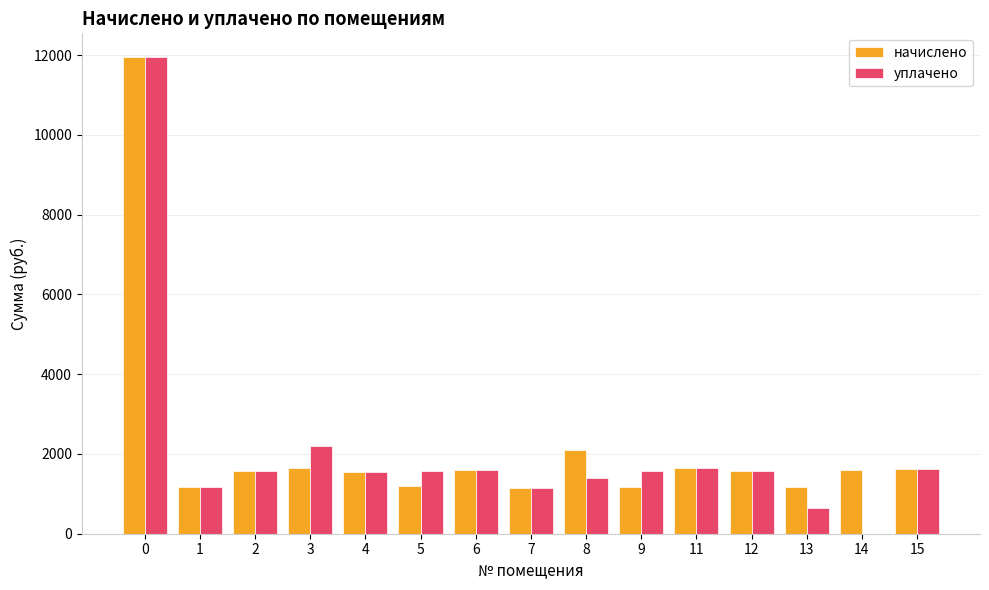

Count the number of categories in the chart.

15